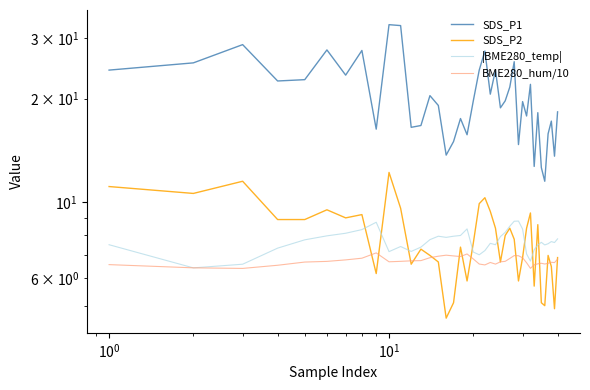

Is this an area chart (filled region under the line)?

No